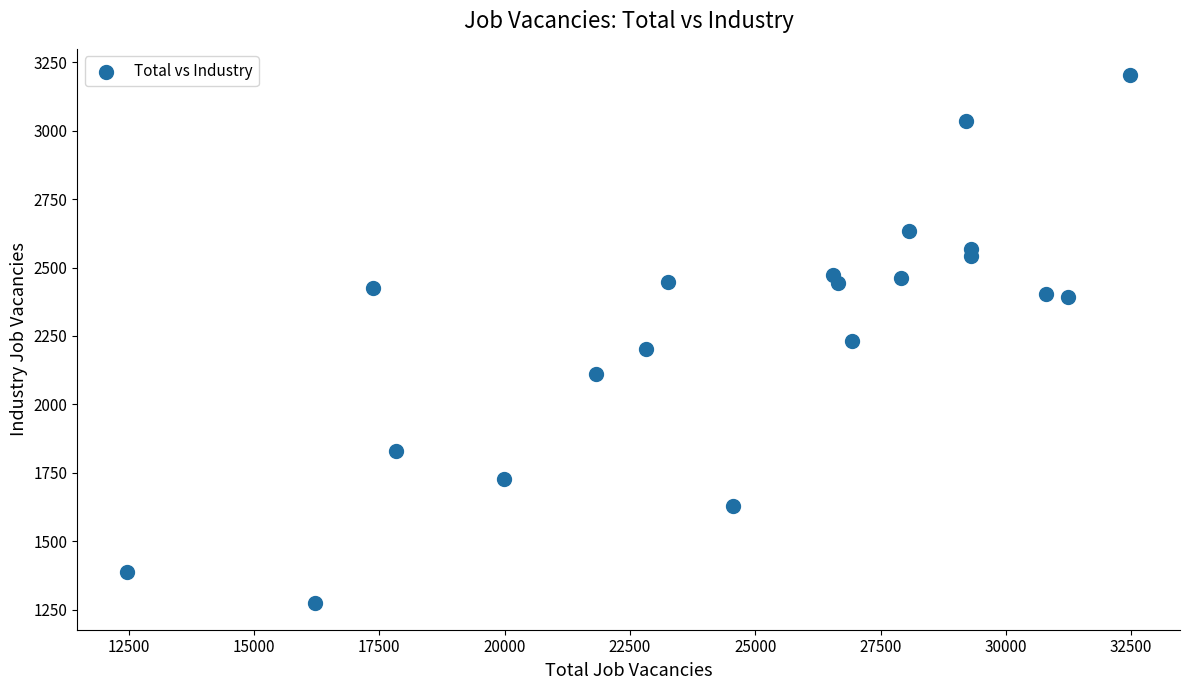

What is the range of Y values (max minus min)?

1928